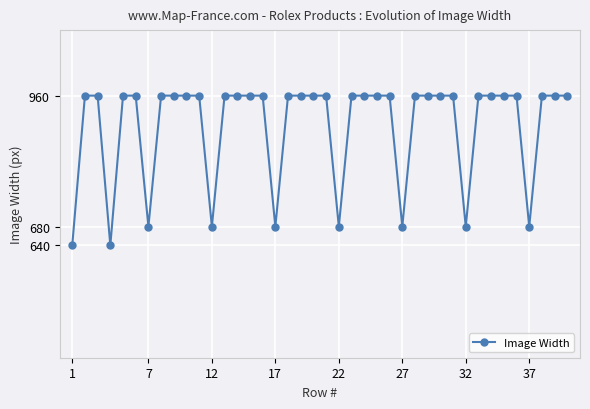

What is the minimum value shown in the chart?

640